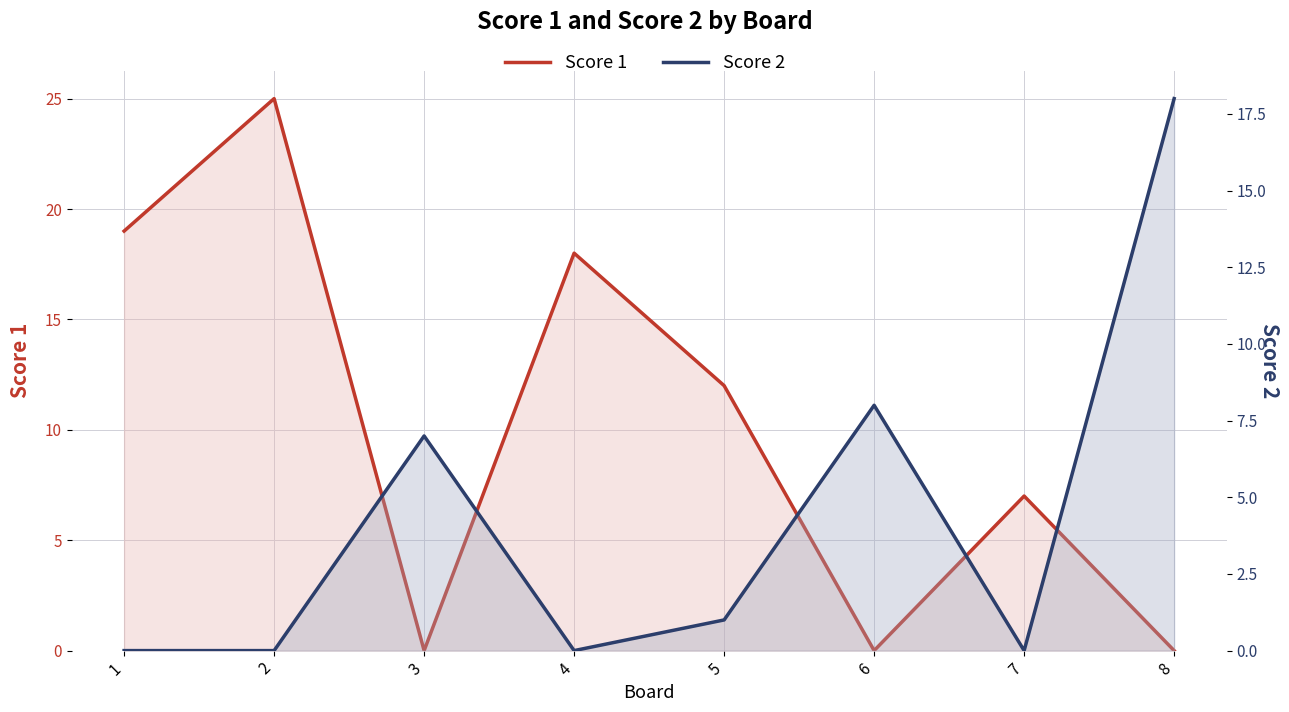

Rank the categories by Score 2 value from highest to lowest.

8, 6, 3, 5, 1, 2, 4, 7